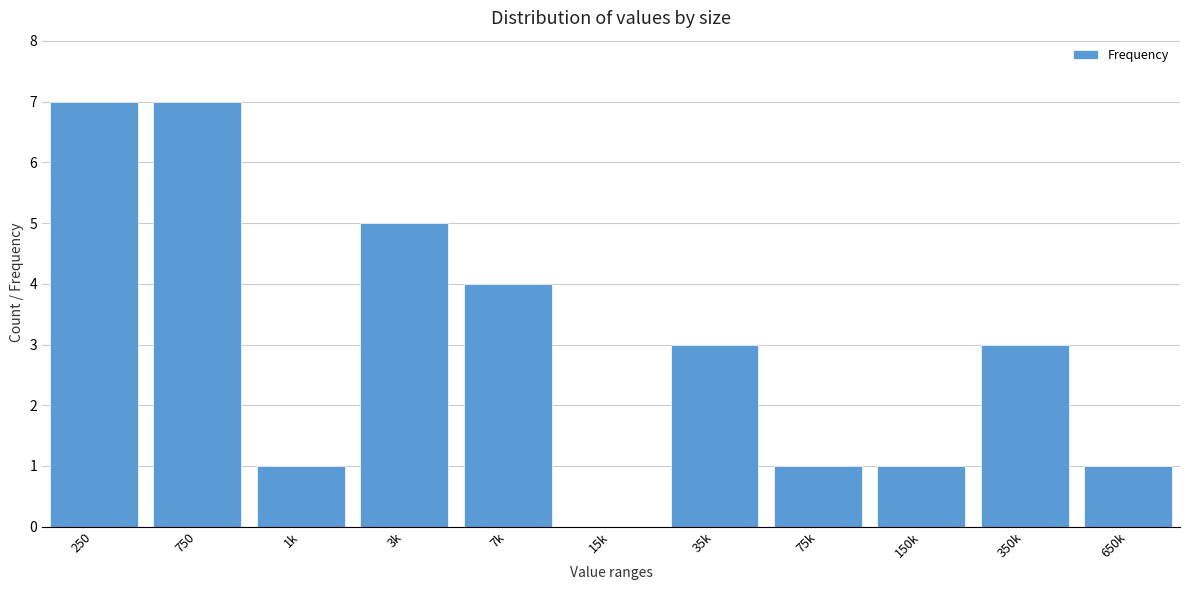

Reading left to right, extract all data points from this chart.

250=7	750=7	1k=1	3k=5	7k=4	15k=0	35k=3	75k=1	150k=1	350k=3	650k=1